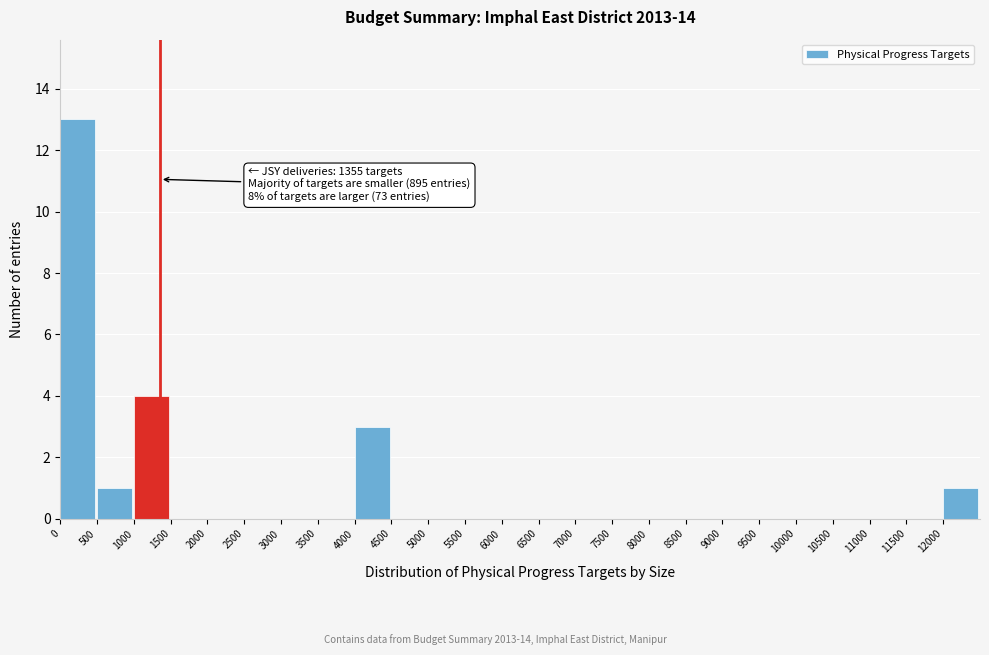

Over which range of the x-axis is the bar tallest?

0 to 500